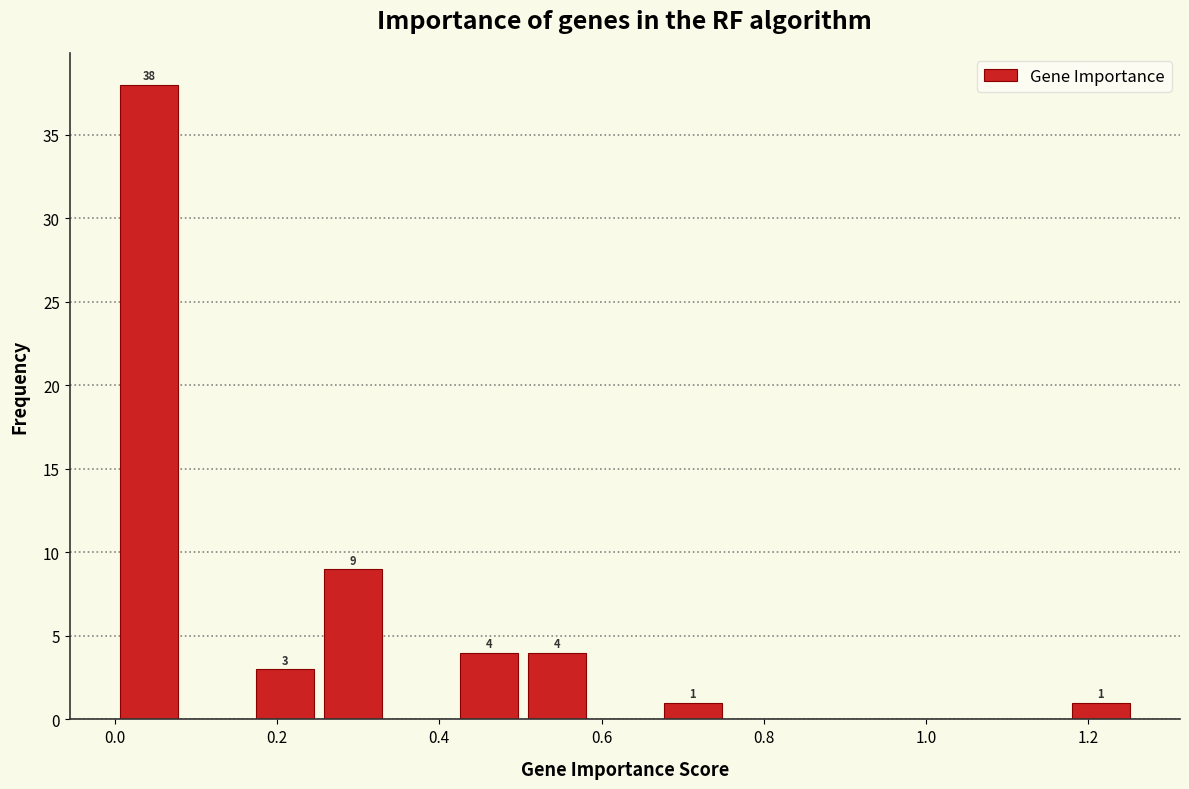

Over which range of the x-axis is the bar tallest?

0.00 to 0.08